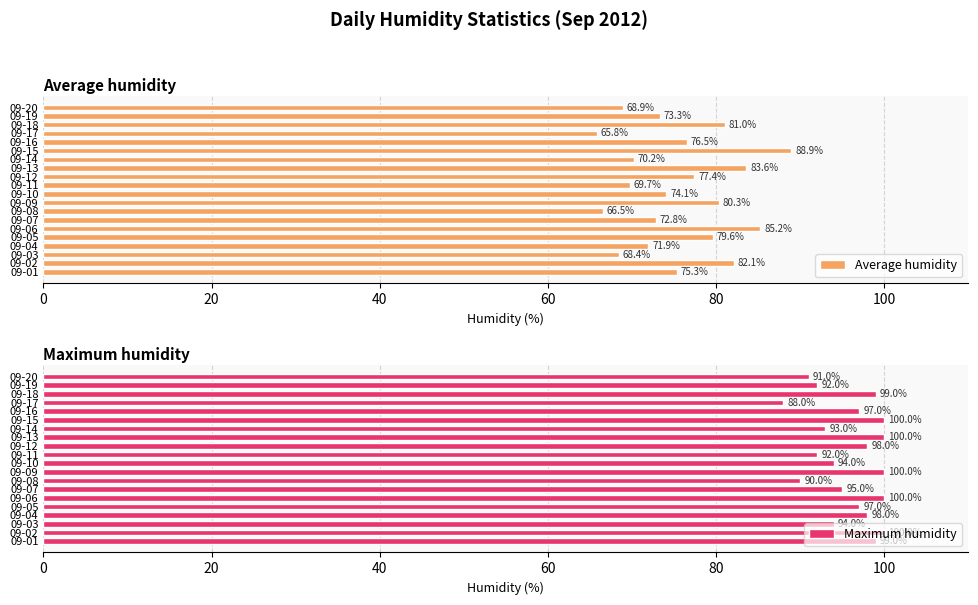

Reading left to right, extract all data points from this chart.

Average humidity: 75.3	82.1	68.4	71.9	79.6	85.2	72.8	66.5	80.3	74.1	69.7	77.4	83.6	70.2	88.9	76.5	65.8	81.0	73.3	68.9
Maximum humidity: 99.0	100.0	94.0	98.0	97.0	100.0	95.0	90.0	100.0	94.0	92.0	98.0	100.0	93.0	100.0	97.0	88.0	99.0	92.0	91.0